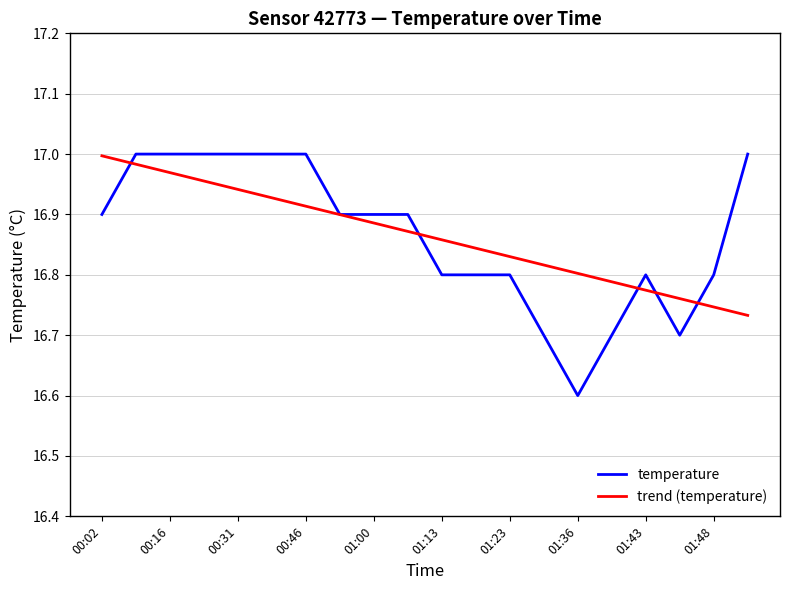

Which series has the largest range (max minus min)?

temperature